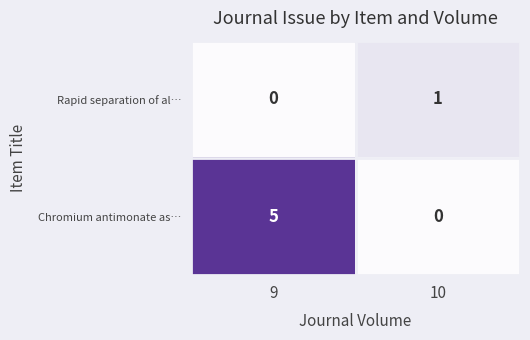

What is the sum of all Chromium antimonate as… values?

5